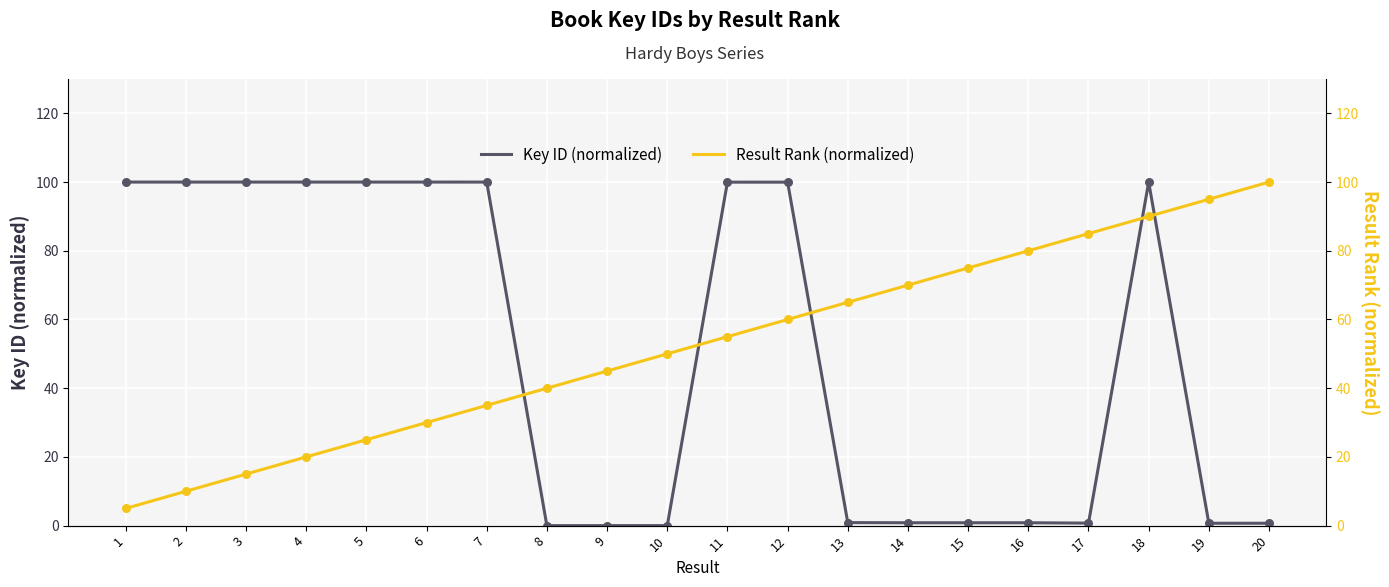

At which category is the sum across all series the highest?

18